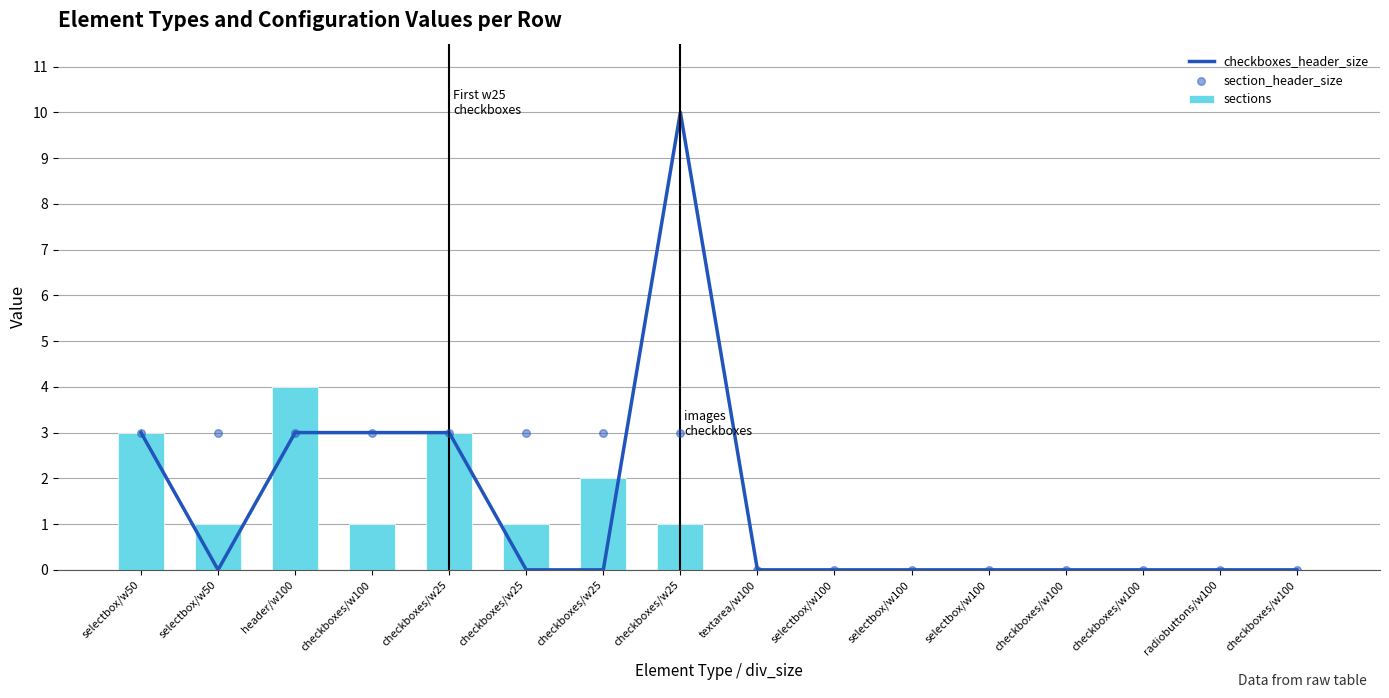

Which series contains the highest Y value?

checkboxes_header_size